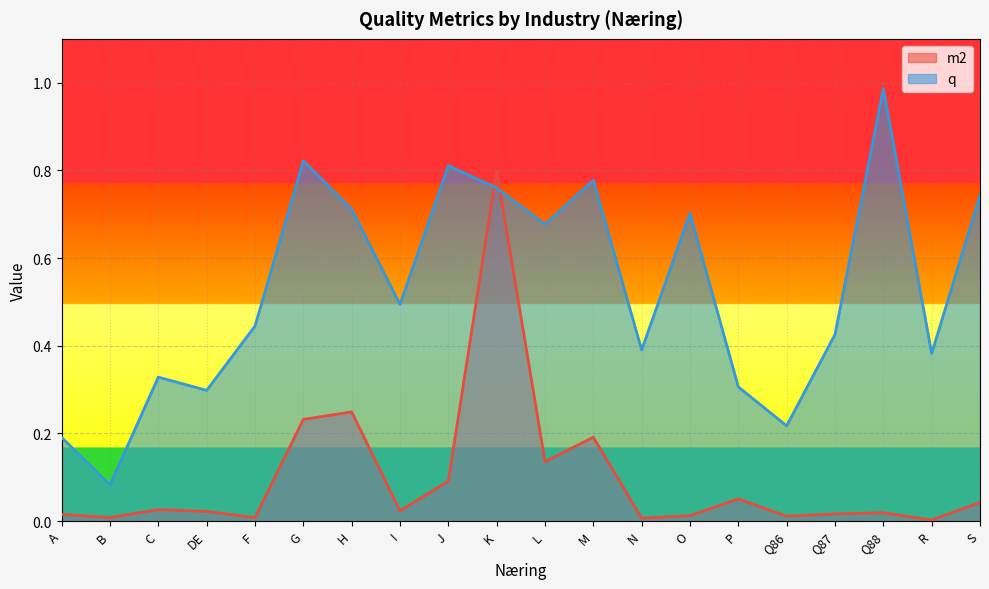

Rank the series at H from highest to lowest value.

q, m2